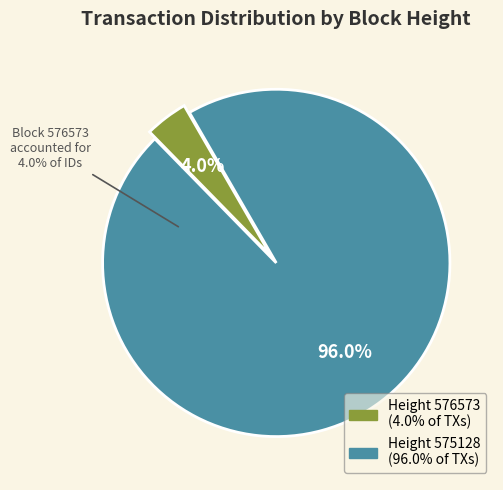

True or false: 576573 accounts for 13% of the total.

False